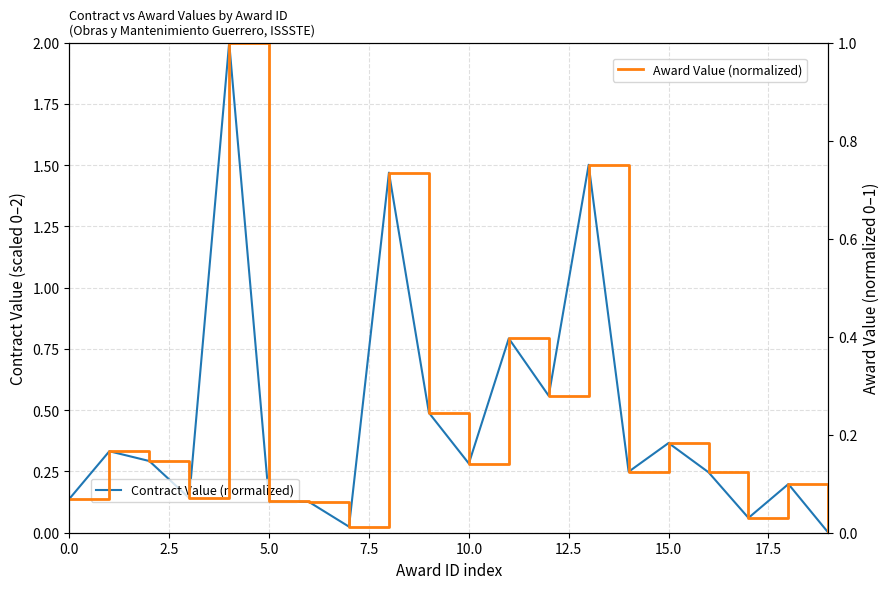

What is the total value across all series at 15?

0.5